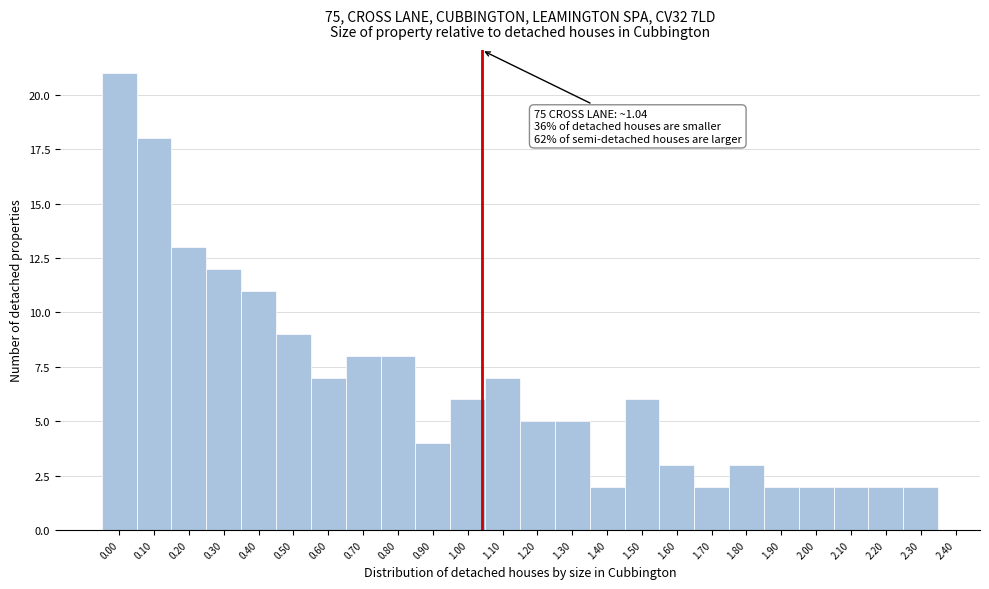

Which range on the x-axis has the tallest bar?

-0.05 to 0.05